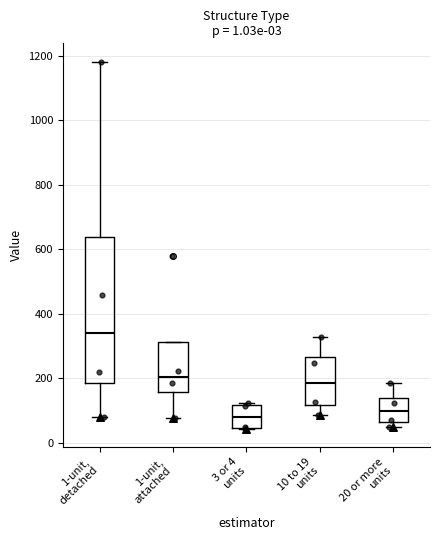

Reading left to right, transcribe this box plot: for each box, give where its median line is, the range the box spans, and where its two whiskers end, as read against the y-axis. The values are not printed on the chart, so give them approximately, as read against the axis.

1-unit, detached: median 340, box 180 to 640, whiskers 80 to 1180
1-unit, attached: median 200, box 160 to 320, whiskers 80 to 320
3 or 4 units: median 80, box 40 to 120, whiskers 40 to 120
10 to 19 units: median 180, box 120 to 260, whiskers 80 to 320
20 or more units: median 100, box 60 to 140, whiskers 40 to 180